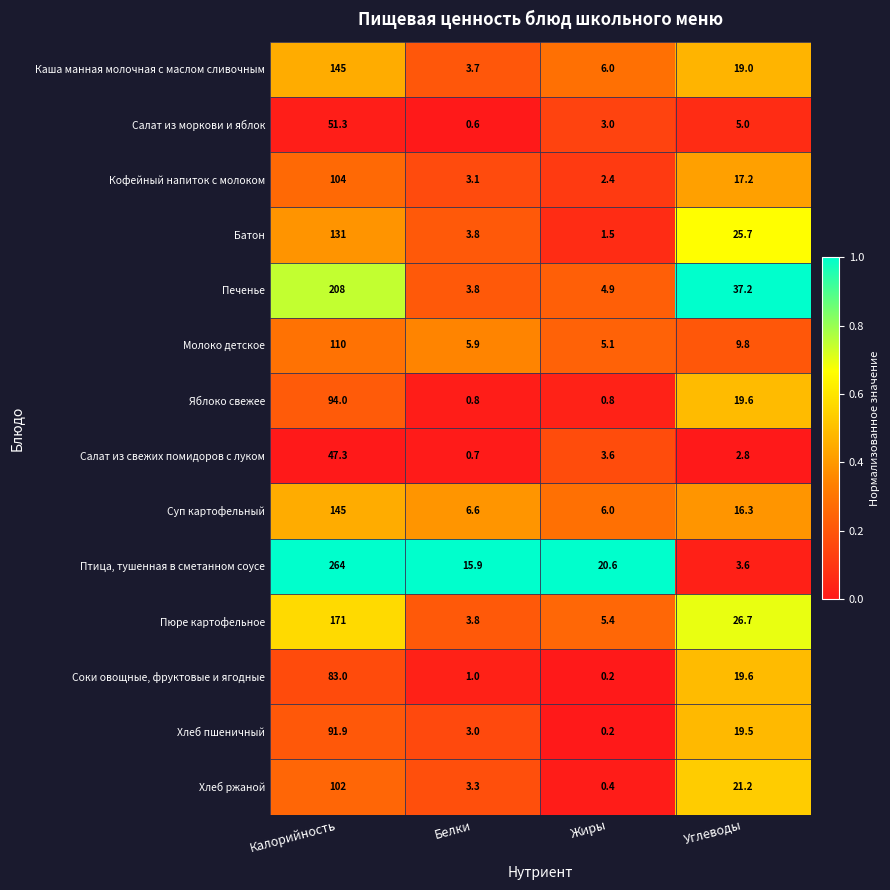

At which category is the sum across all series the highest?

Калорийность